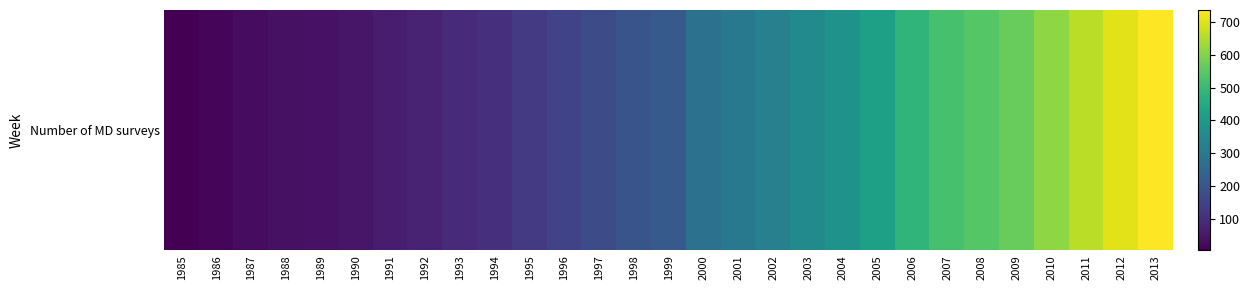

Which label corresponds to the largest value in the chart?

2013